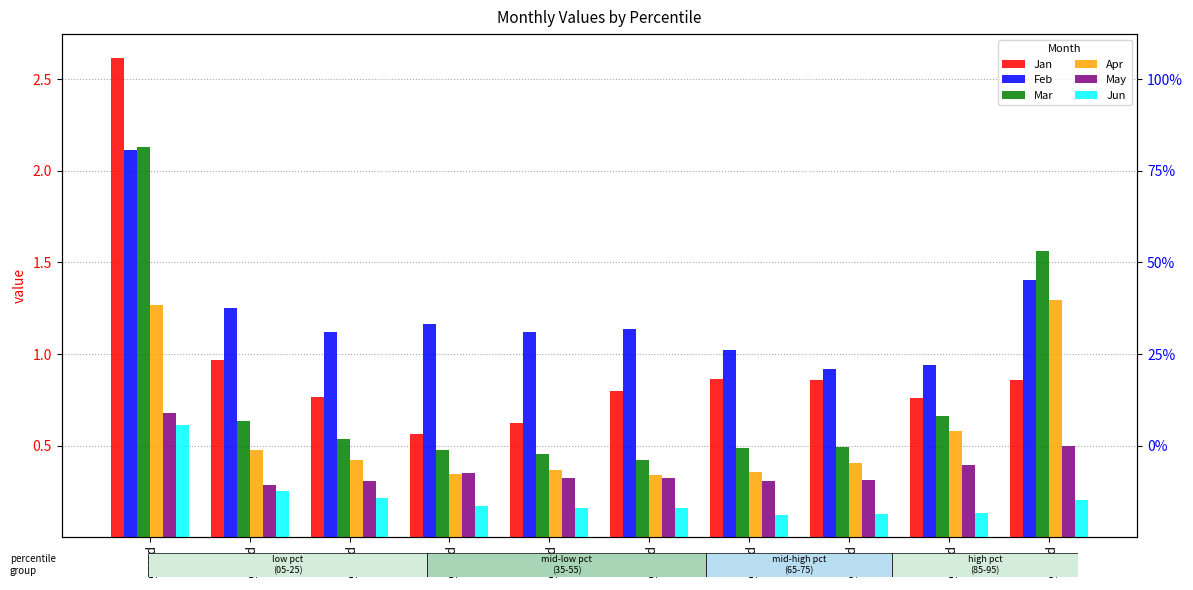

The Jan series shows 0.9 at pct75. True or false?

True